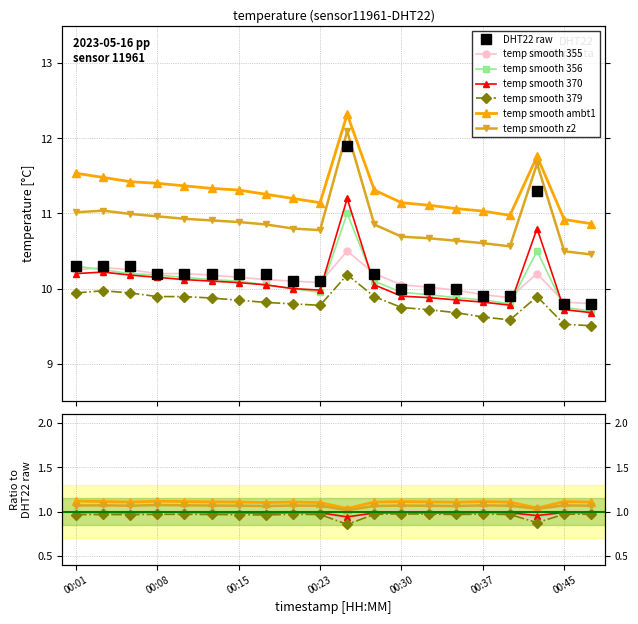

What is the value of the temperature point at the 12th from the left?

10.2